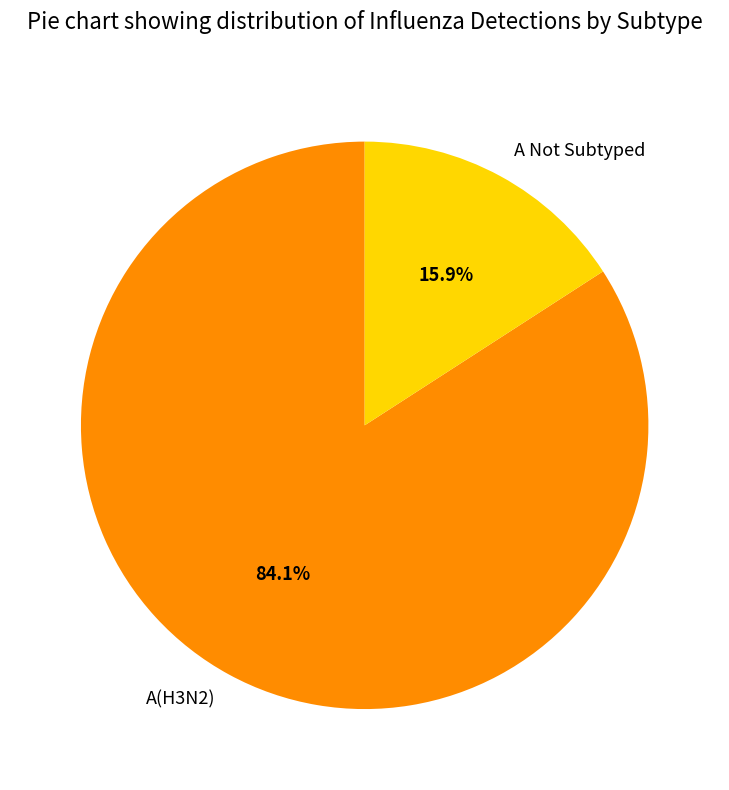

Is the sum of A(H3N2) and A Not Subtyped greater than half?

Yes